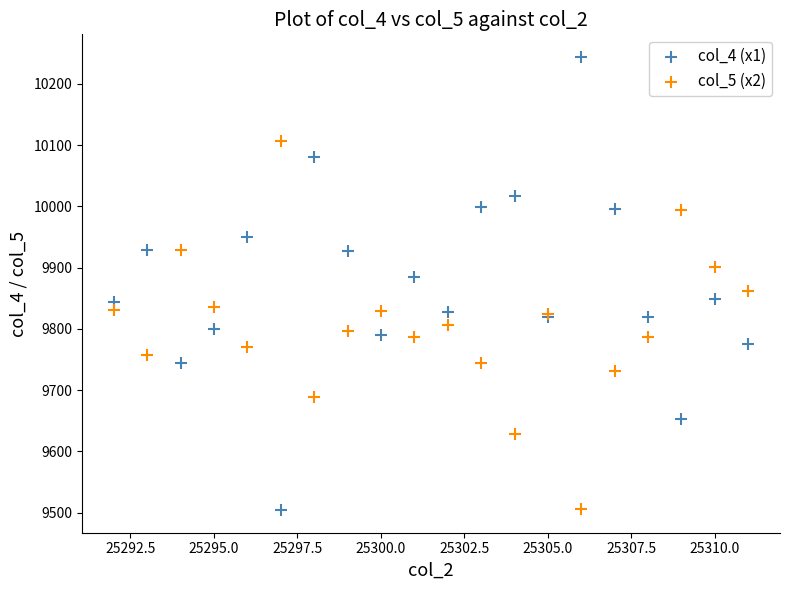

What is the X range (max minus min) for the scatter plot?

19